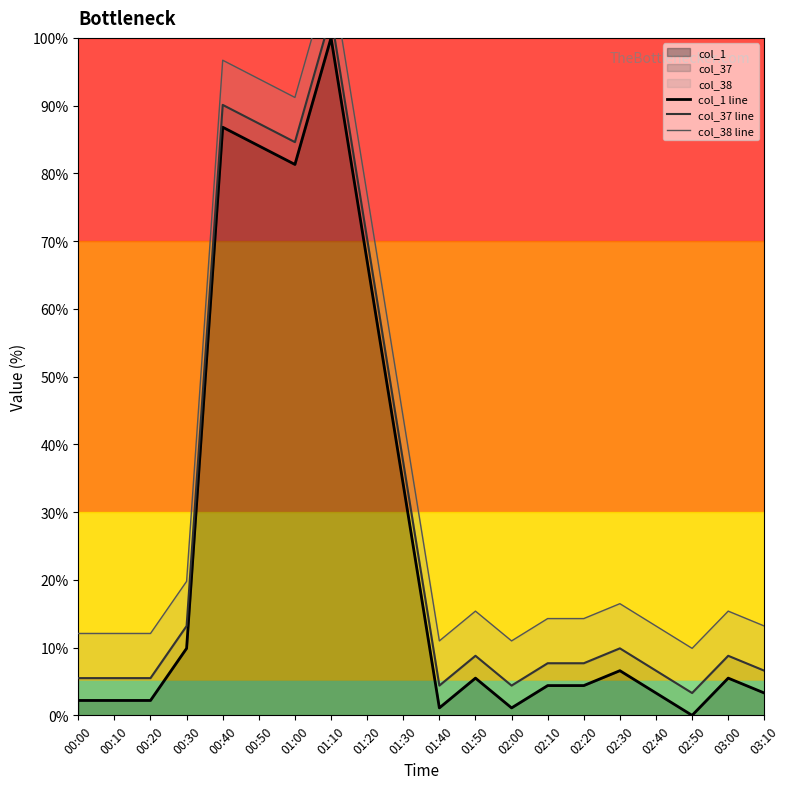

At which label does col_1 line first exceed 5?

00:30